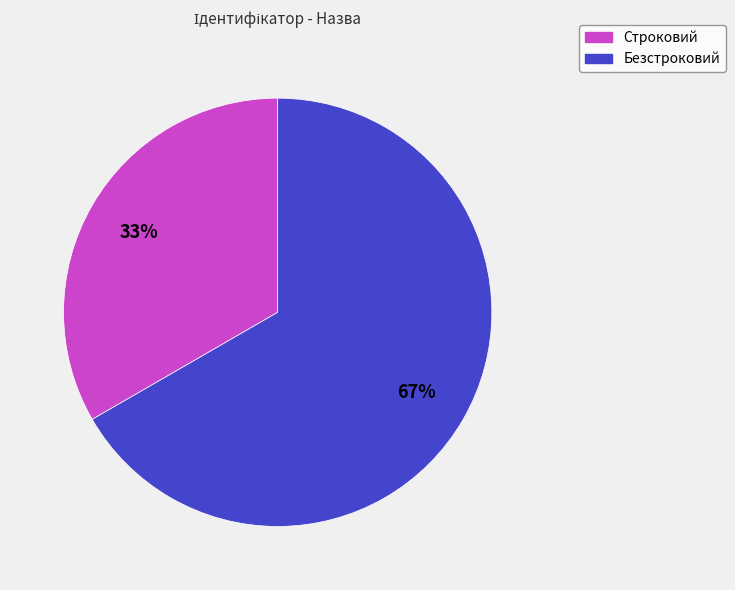

Count the number of slices in the pie.

2